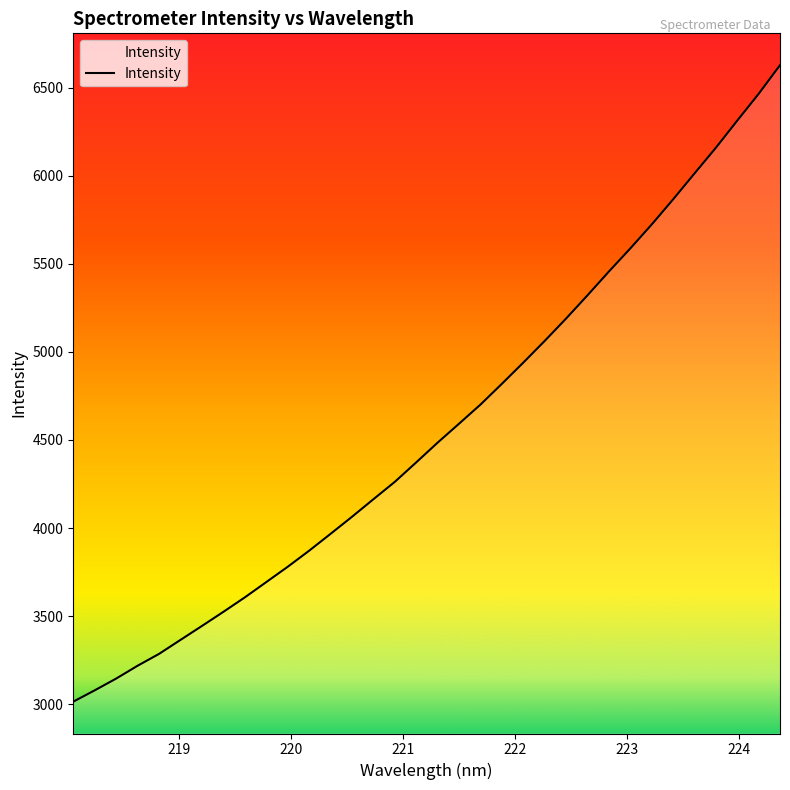

What is the smallest value displayed?

3014.7